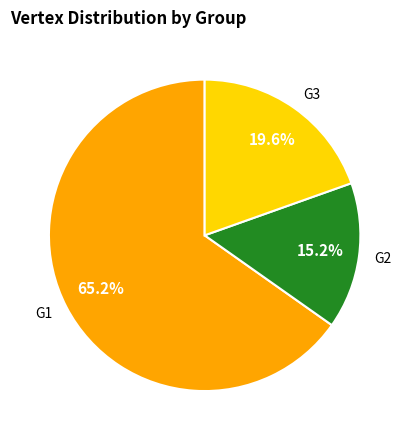

To the nearest percent, what portion does G3 represent?

20%